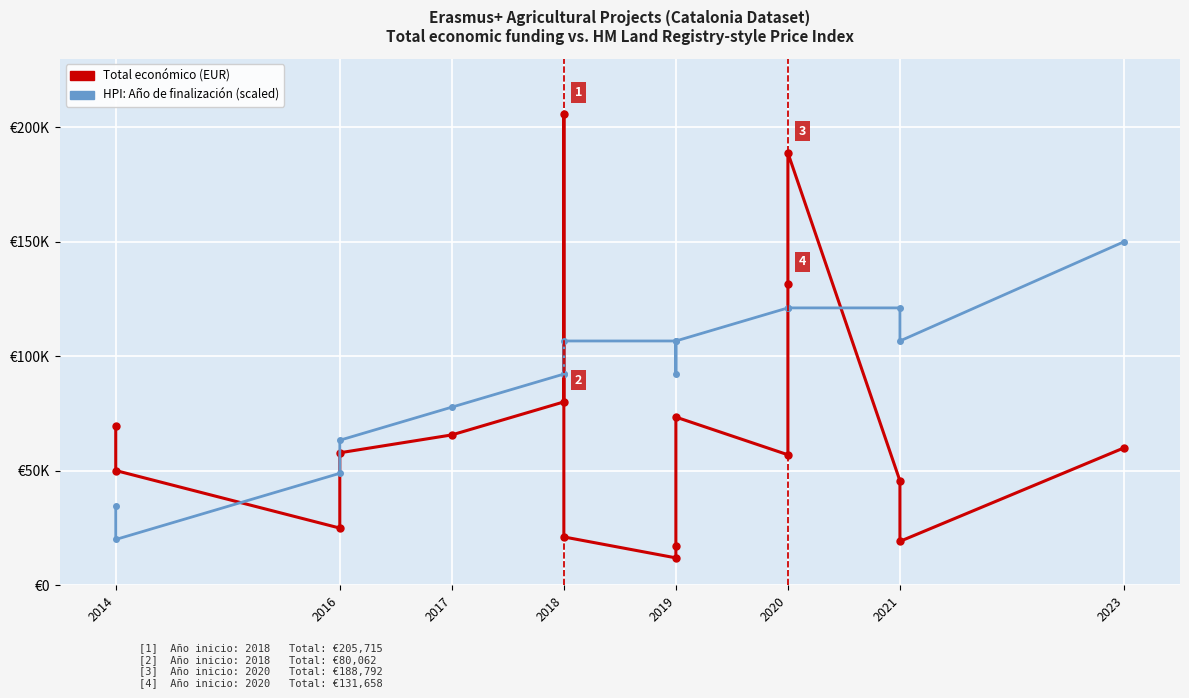

How many interior local peaks does the Total económico (EUR) series have?

3